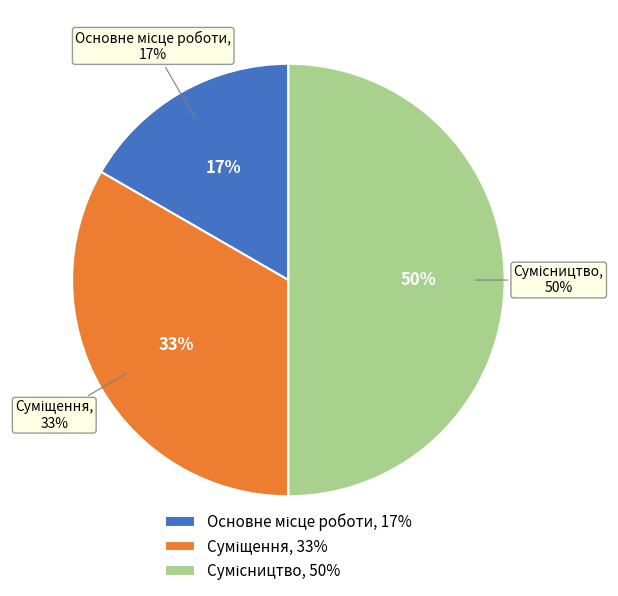

What percentage is the Сумісництво slice, to the nearest percent?

50%